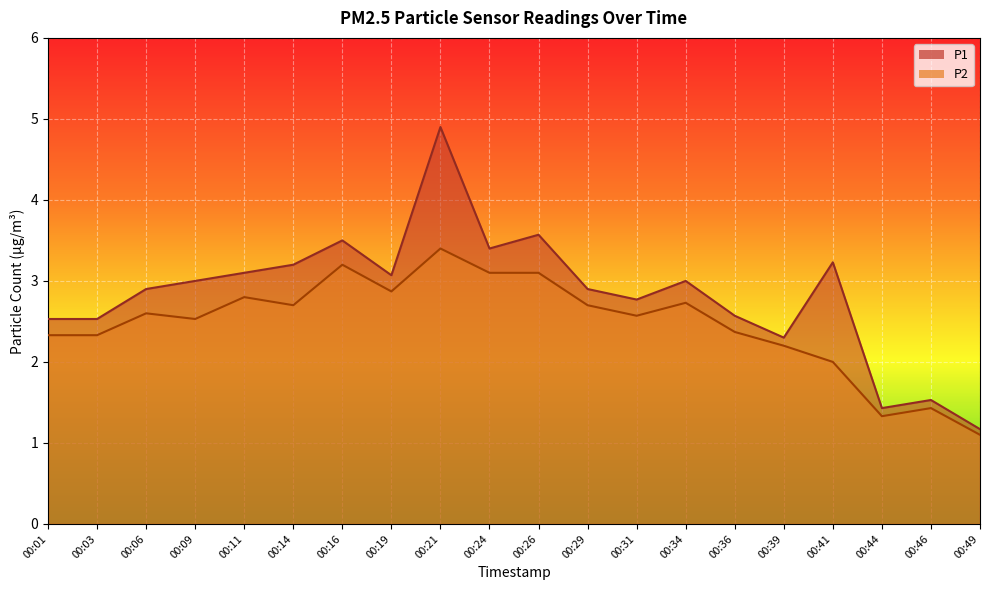

Which label corresponds to the largest value in the chart?

00:21